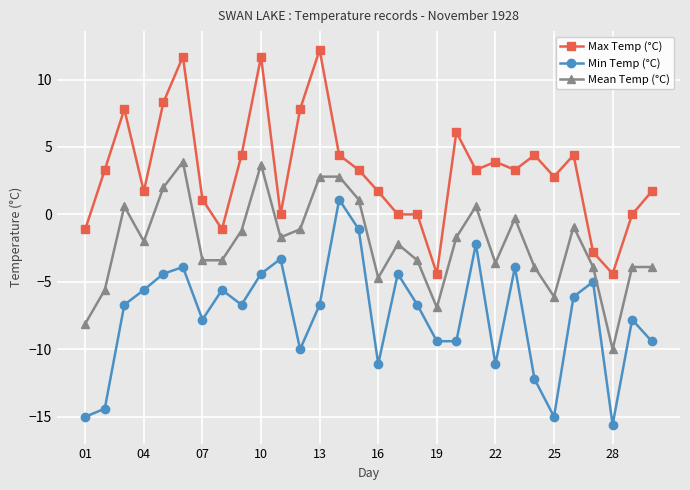

List the series in order of their overall mean, highest first.

Max Temp (°C), Mean Temp (°C), Min Temp (°C)